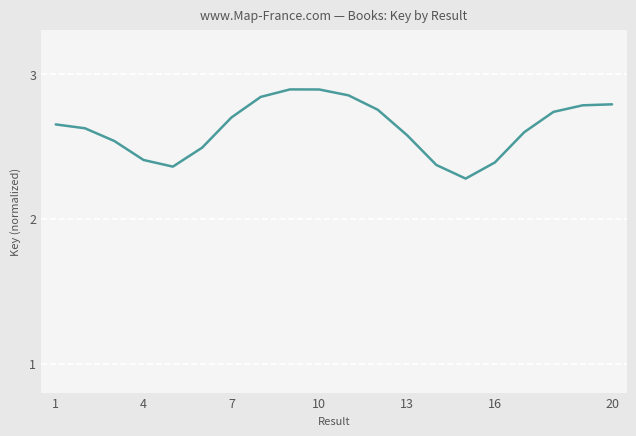

Count the values in the range 2 to 3.

20